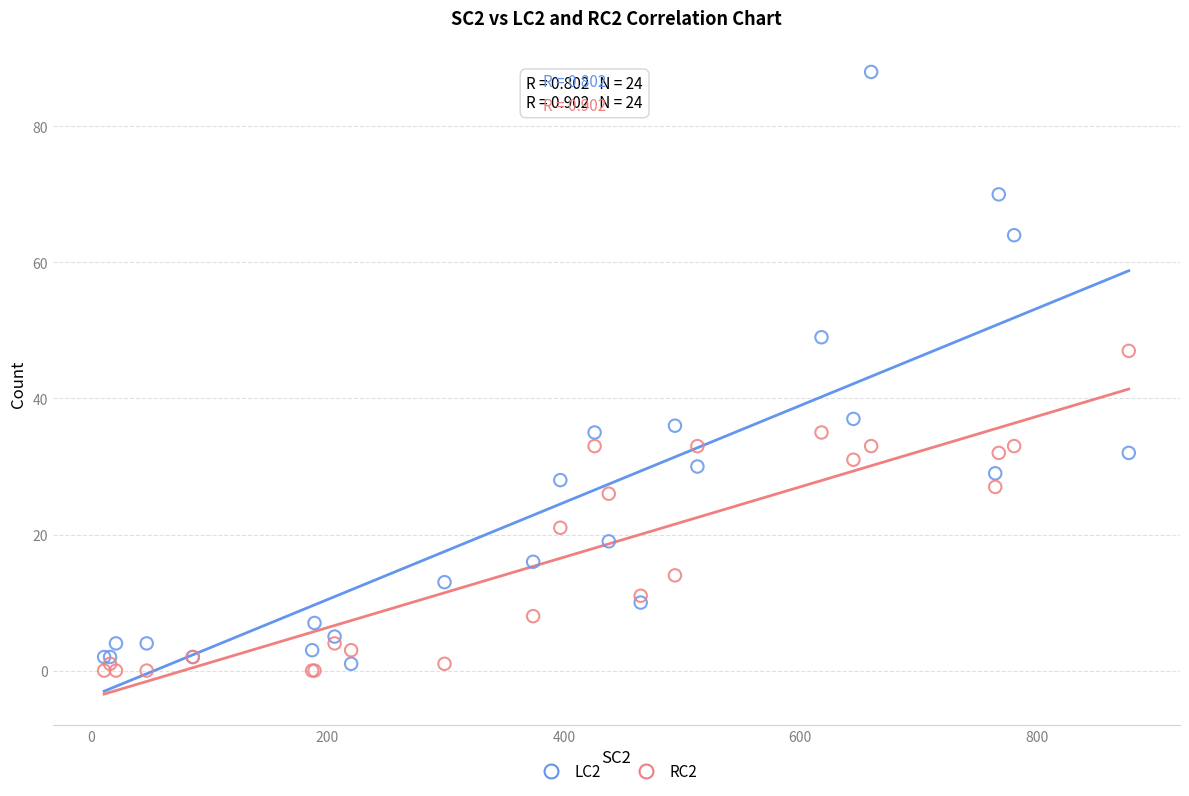

What are all the series names shown in the legend?

LC2, RC2